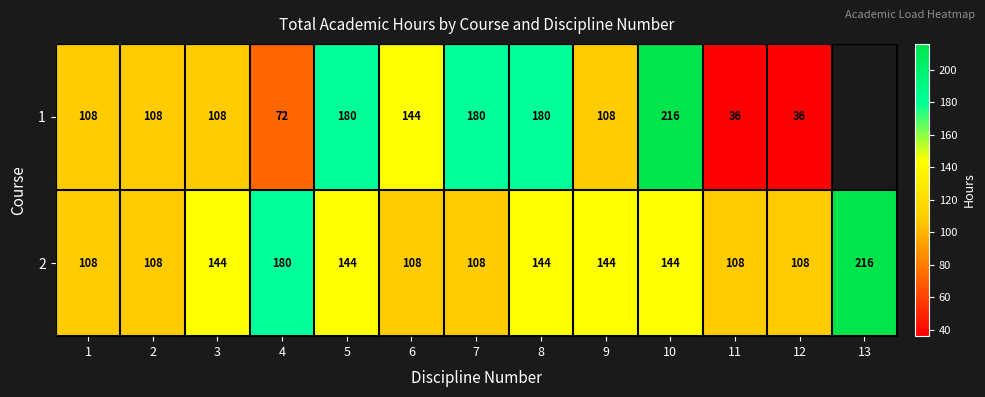

Is it true that 1 equals 56.6 at 1?

False